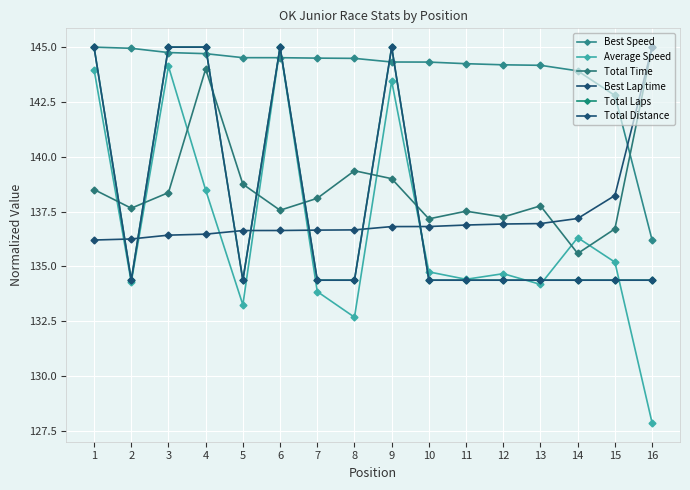

What is the average value of the Total Time series?

138.6